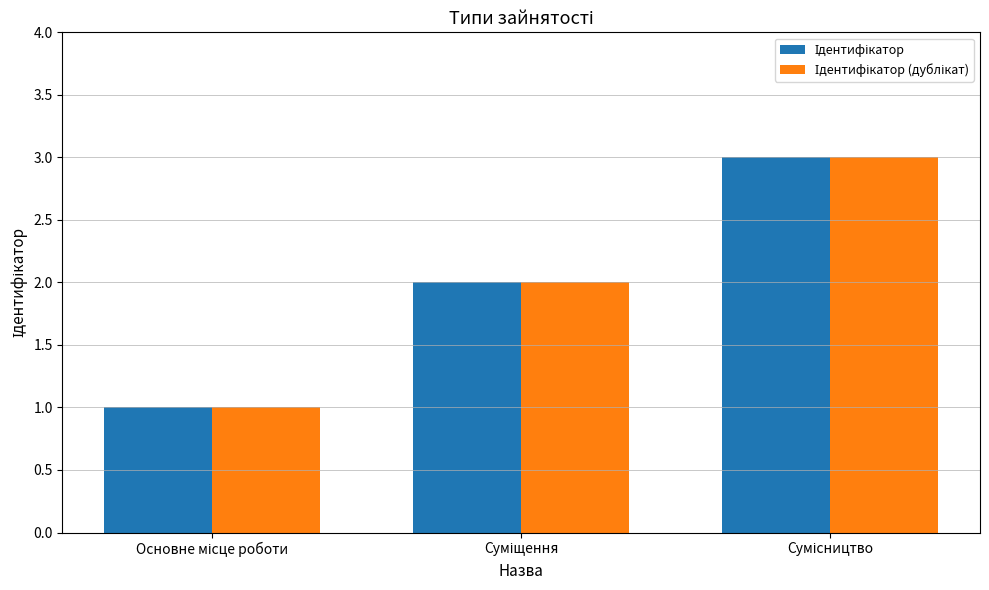

What is the greatest value displayed?

3